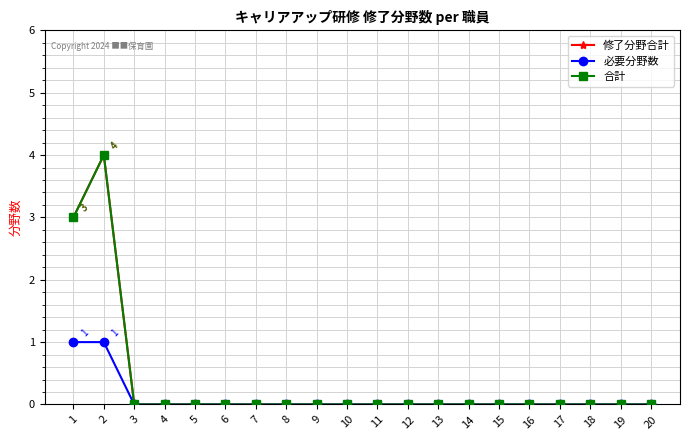

List the series in order of their peak value, lowest first.

必要分野数, 修了分野合計, 合計